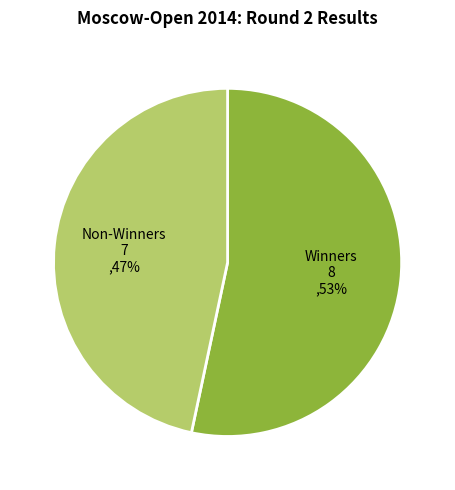

To the nearest percent, what is the average slice percentage?

50%